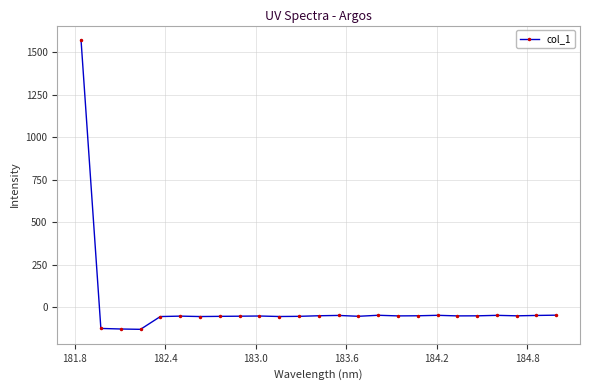

What is the smallest value displayed?

-129.7